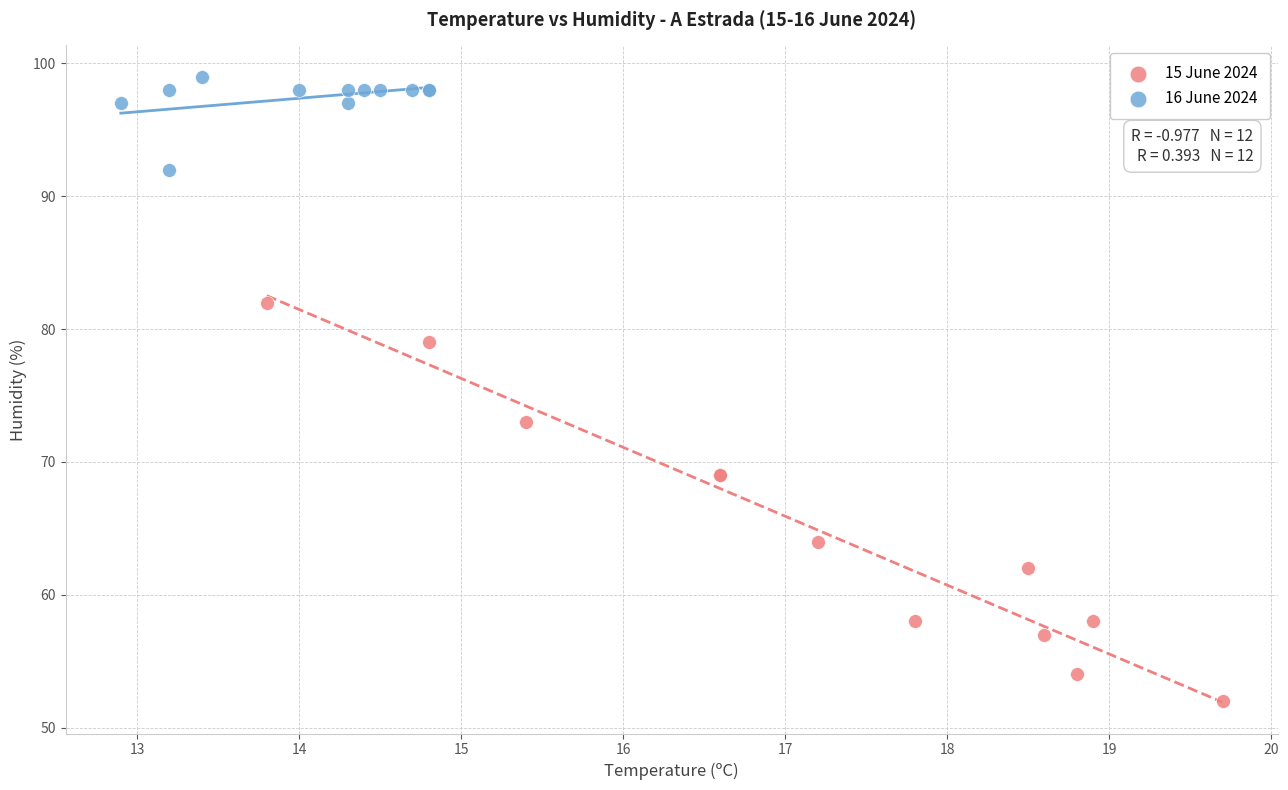

Which series contains the lowest Y value?

15 June 2024